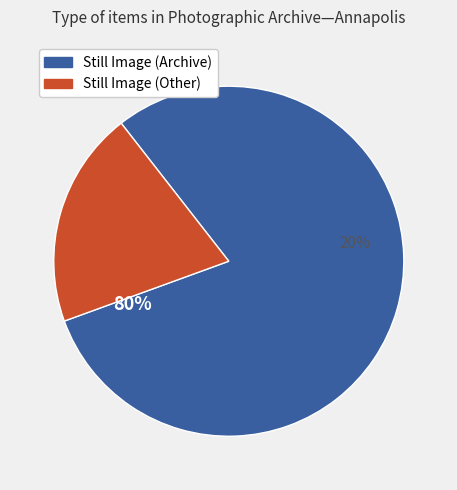

Is it true that SJC-P-1079 is 35% of the pie?

False